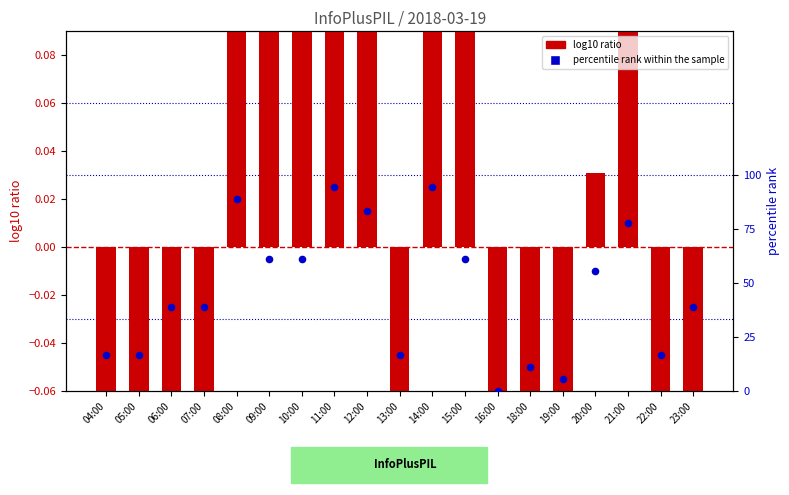

Which series has the widest spread of Y values?

log10 ratio